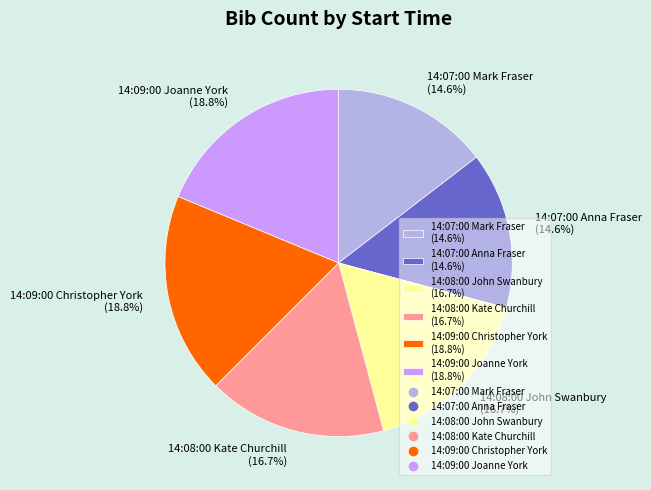

Approximately how many times larger is the value at 14:07:00 Anna Fraser compared to 14:08:00 John Swanbury?

0.9